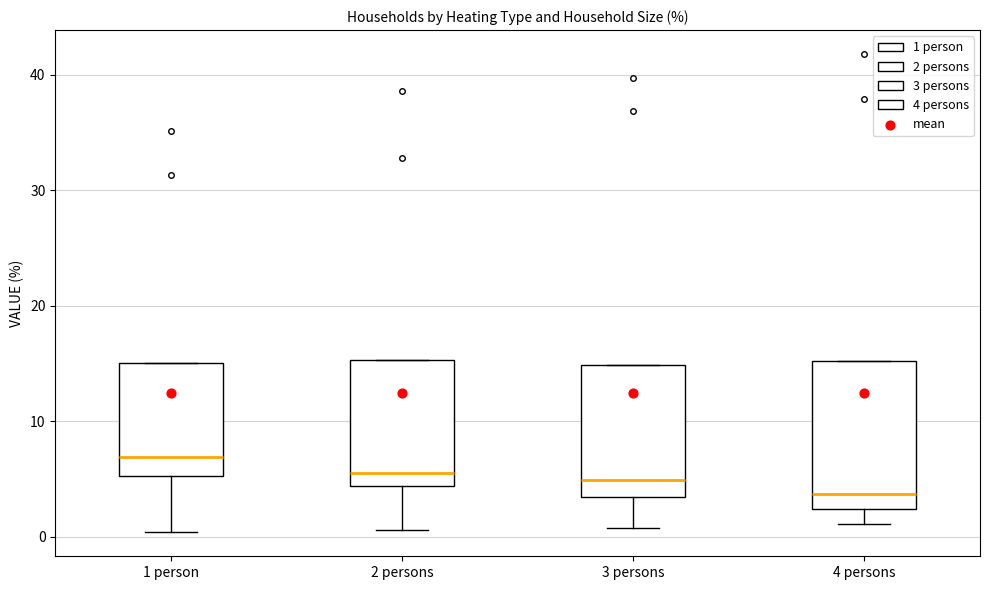

Which box has the highest median line?

1 person